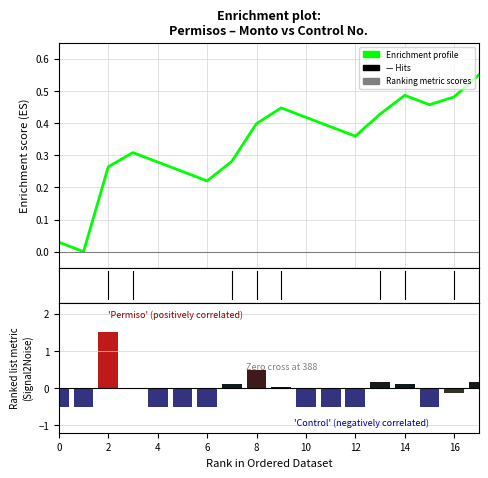

Which series has the largest range (max minus min)?

Ranking metric scores